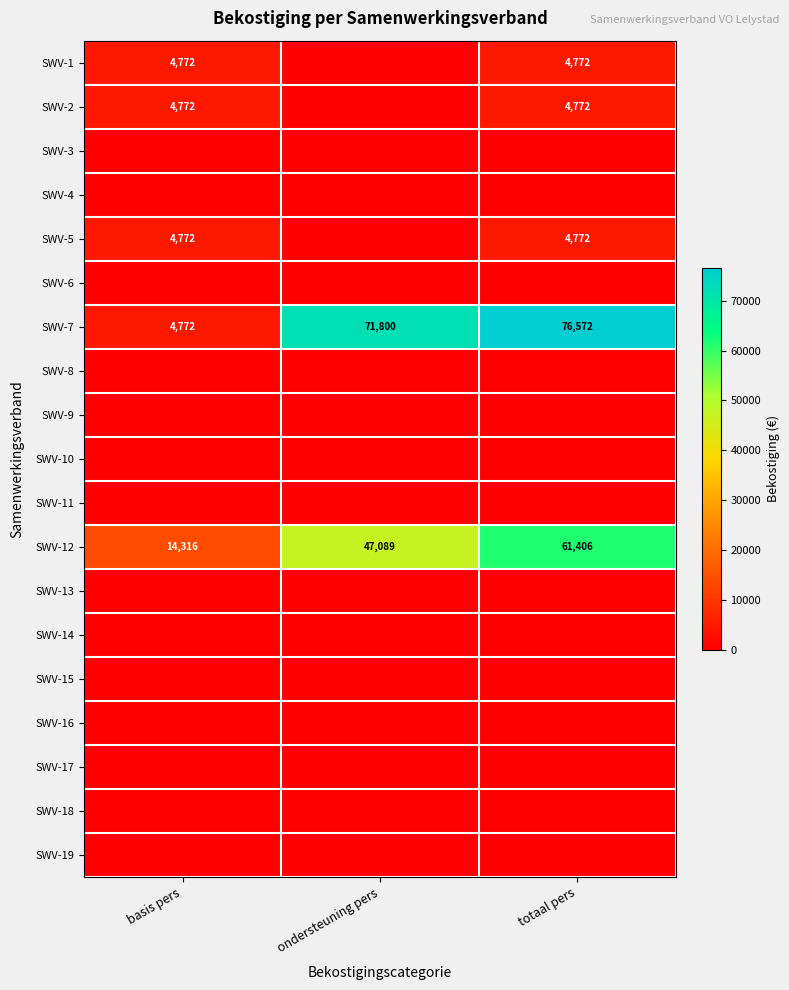

What is the total value across all series at totaal pers?

152293.9